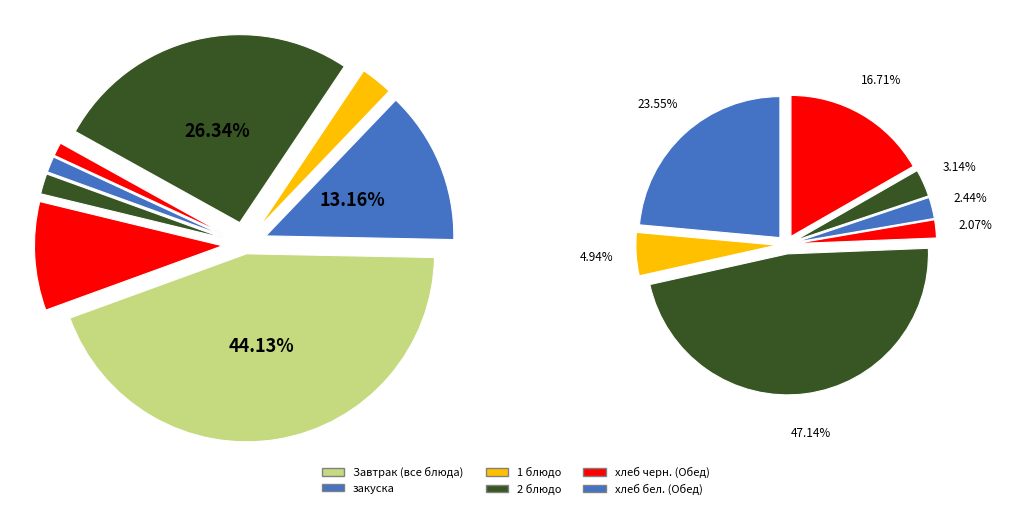

Does хлеб бел. (Завтрак) represent more than half of the total?

No